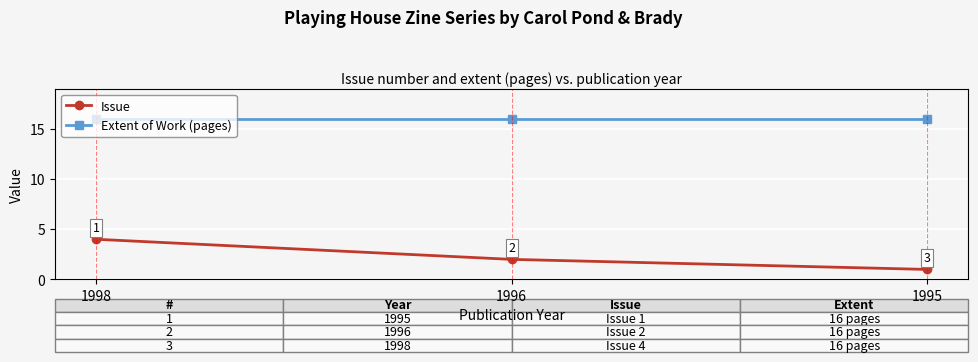

What is the average value of the Issue series?

2